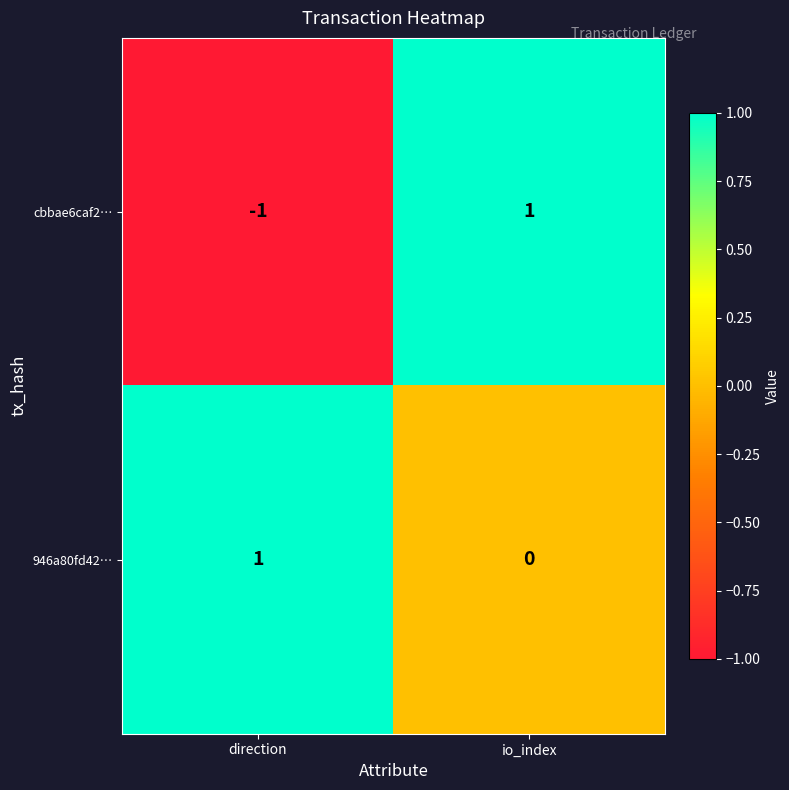

Count the number of categories in the chart.

2